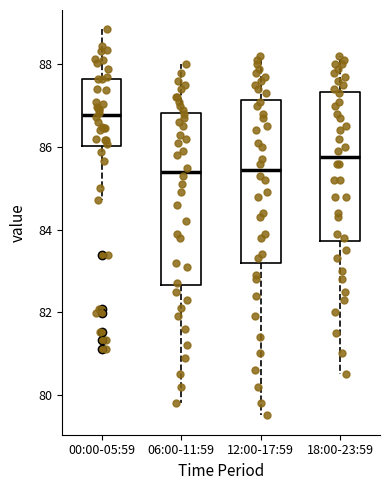

Where does the median line of the box for 00:00-05:59 sit on the y-axis? The values are not printed on the chart, so give them approximately, as read against the axis.

86.8